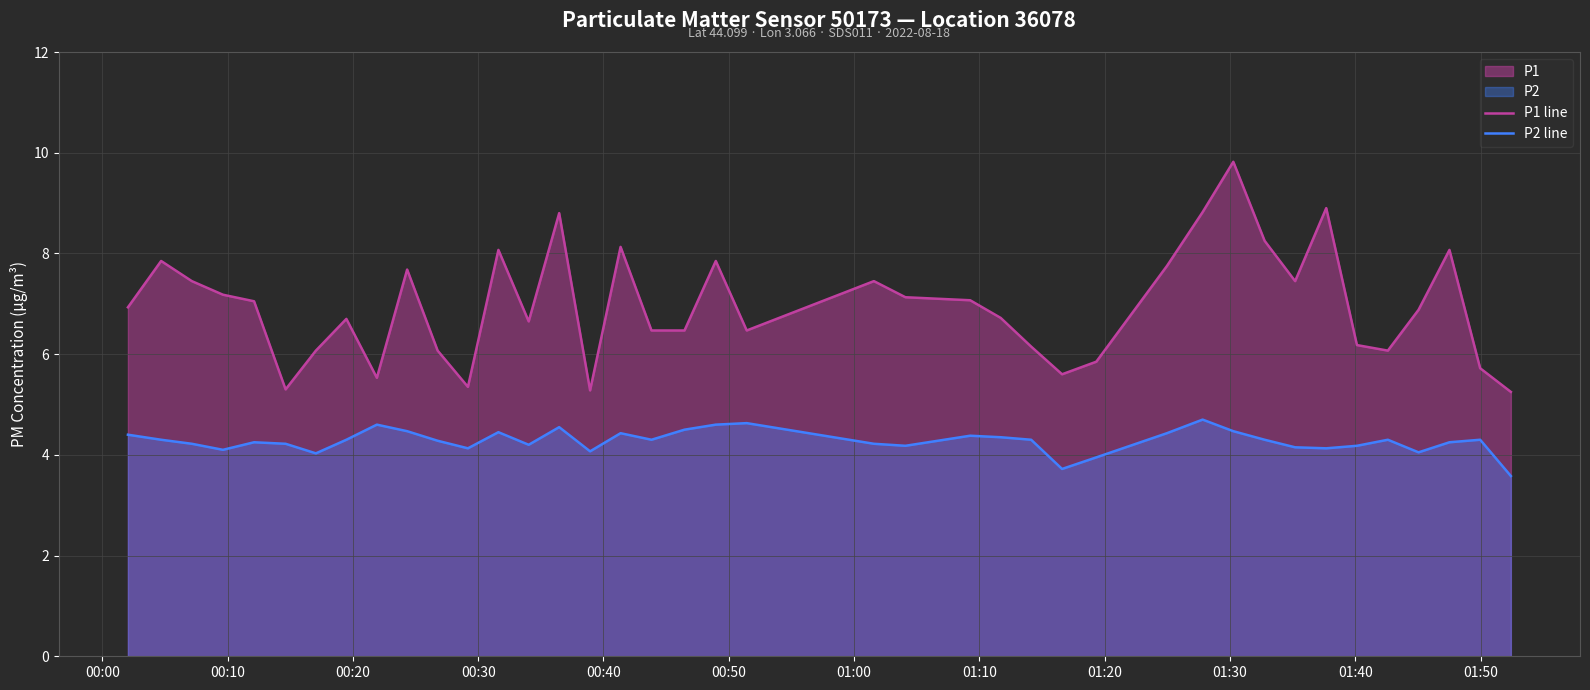

The value of P1 line at 00:40 is 7.0. True or false?

True